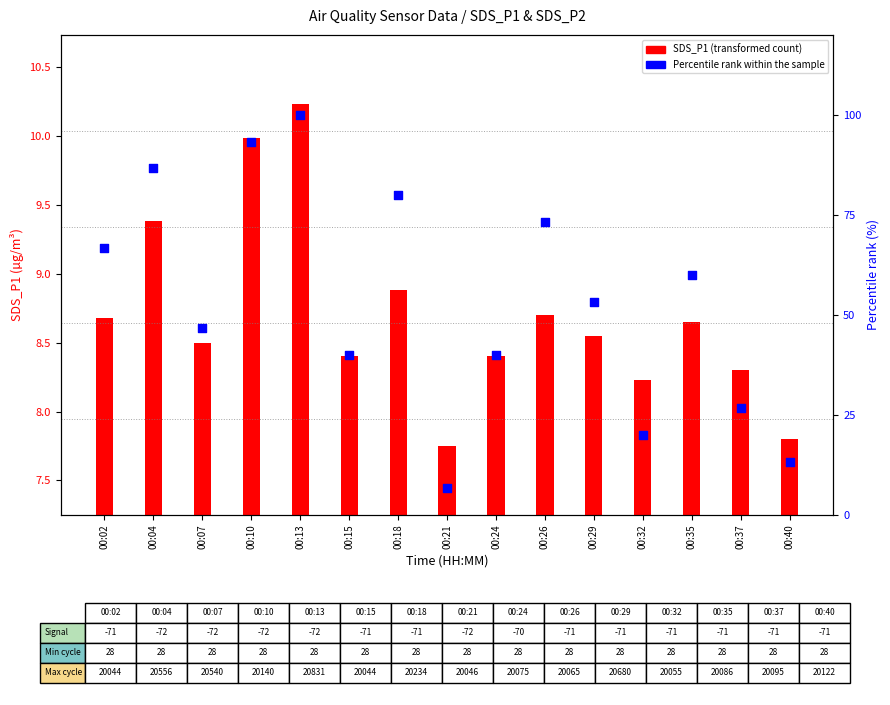

At which category is the sum across all series the highest?

00:13